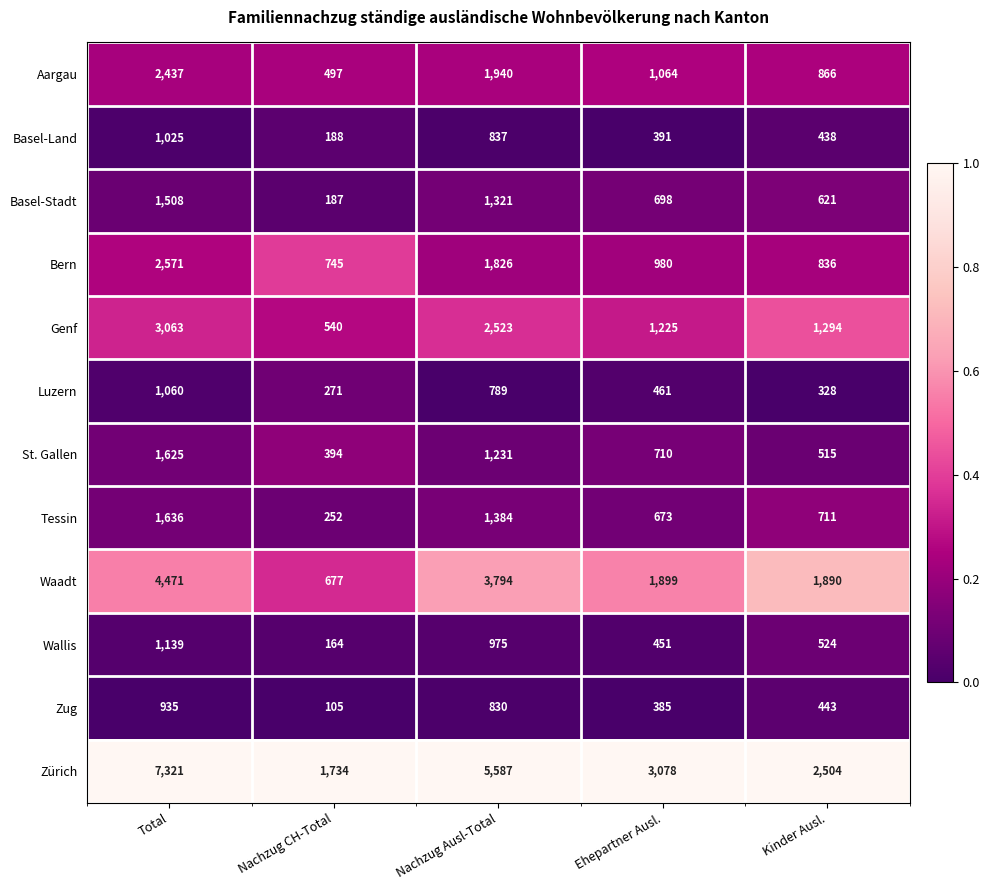

Is it true that Aargau equals 4184 at Total?

False